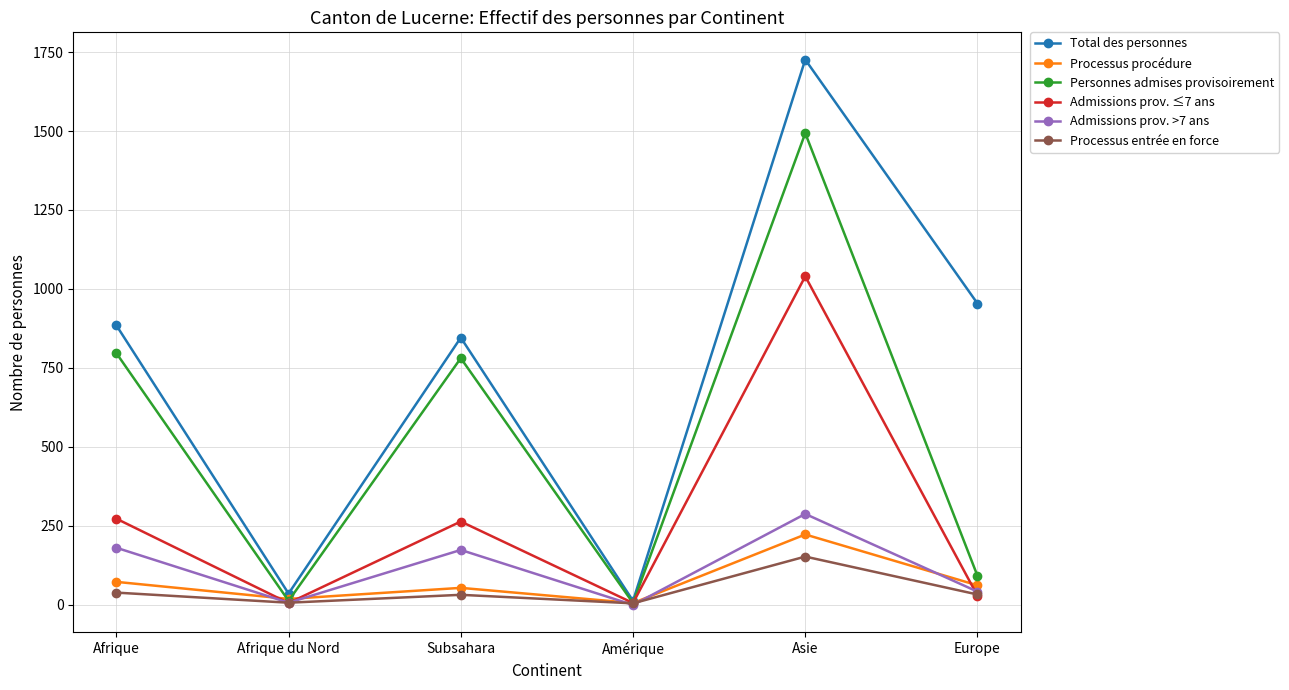

At which category does Processus procédure reach its first local peak?

Subsahara